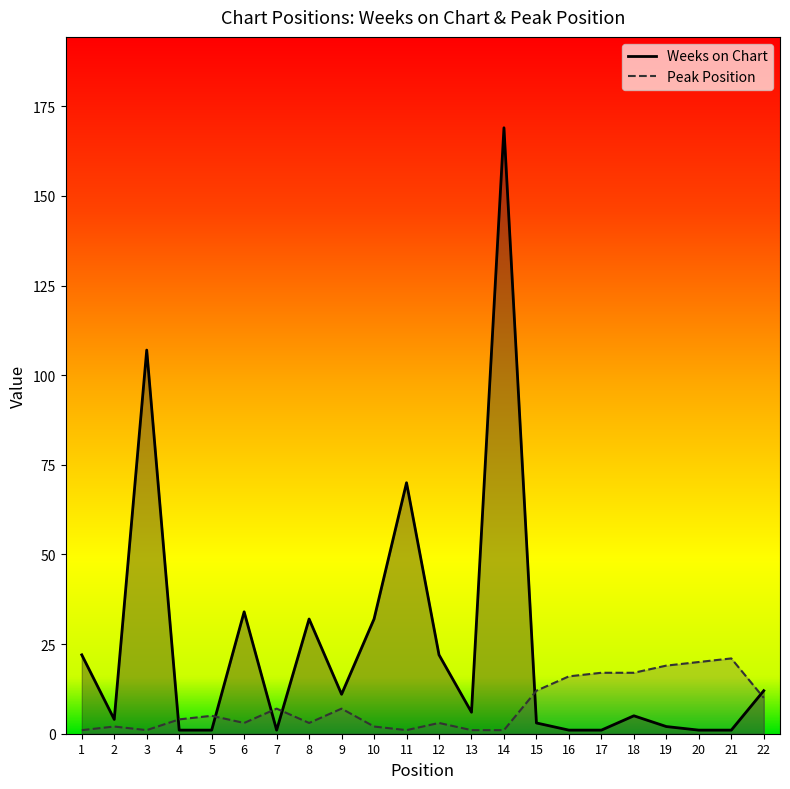

What is the sum of the Weeks on Chart values at 10 and 4?

33